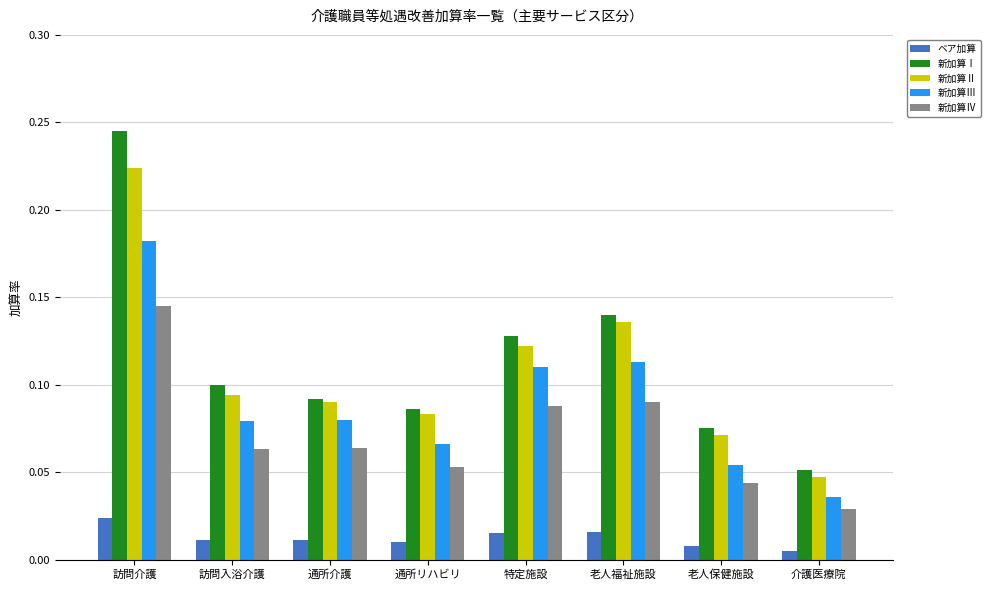

How many distinct data groups are displayed?

5